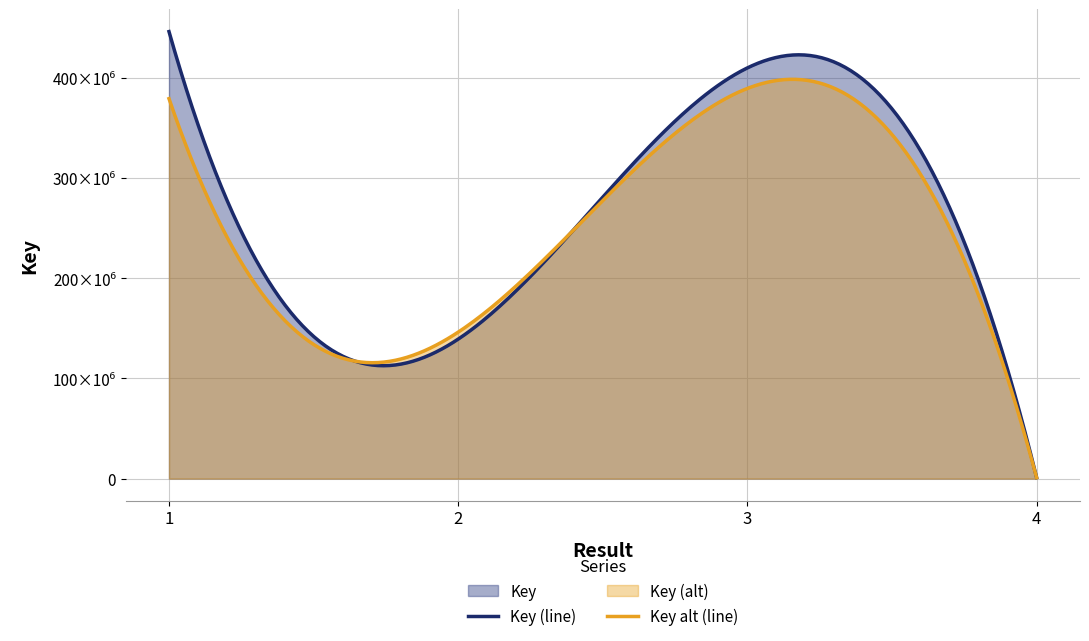

How many data points are above 410049833?

1